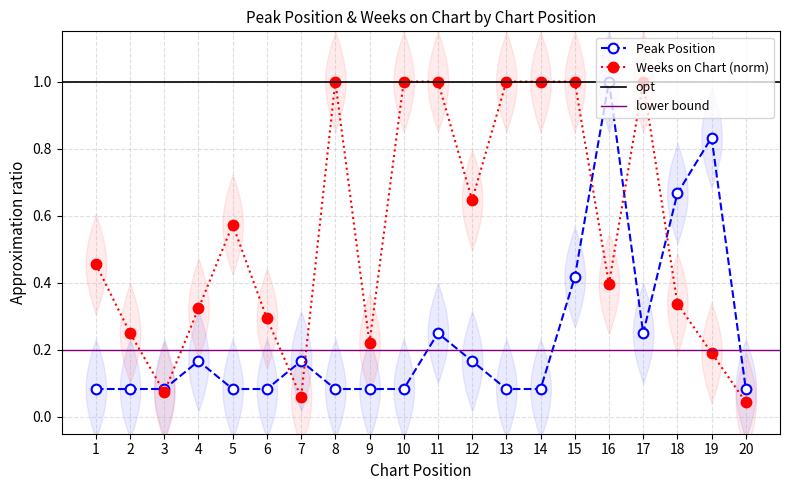

List the labels in order of Weeks on Chart value, smallest first.

20, 7, 3, 19, 9, 2, 6, 4, 18, 16, 1, 5, 12, 8, 10, 11, 13, 14, 15, 17